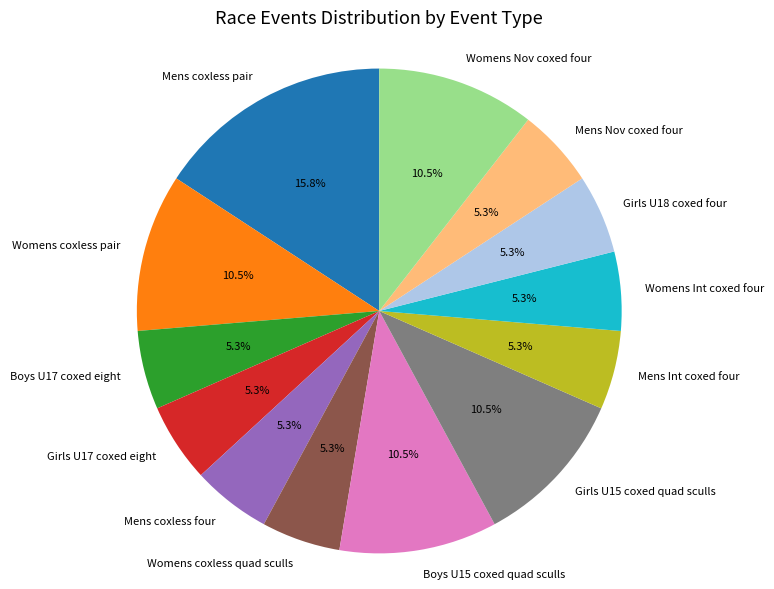

Do Womens coxless quad sculls and Mens coxless four together represent more than half of the pie?

No